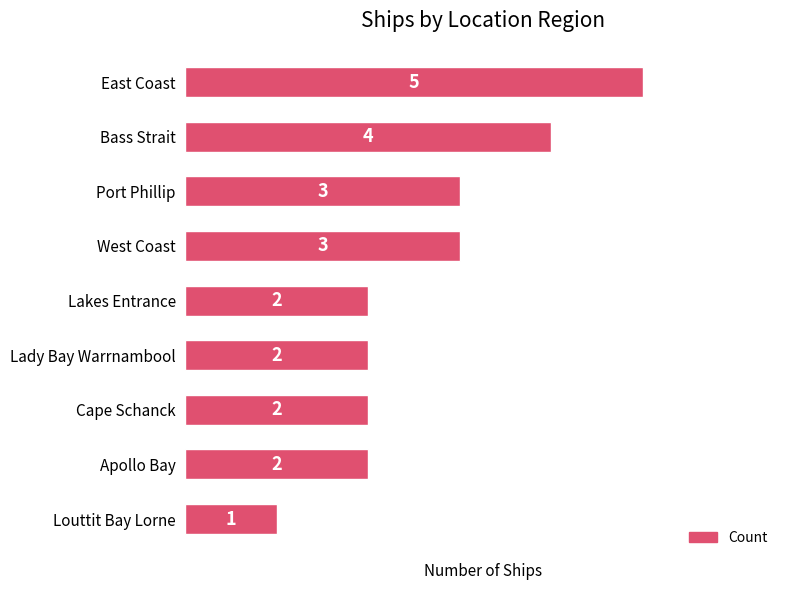

What is the smallest value displayed?

1